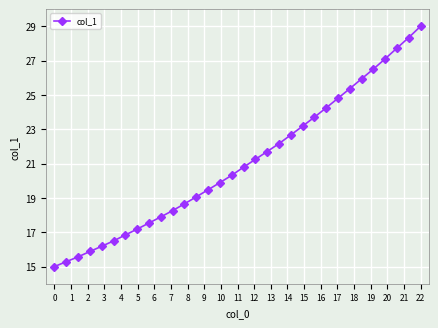

Count the number of values greater than 20.

17